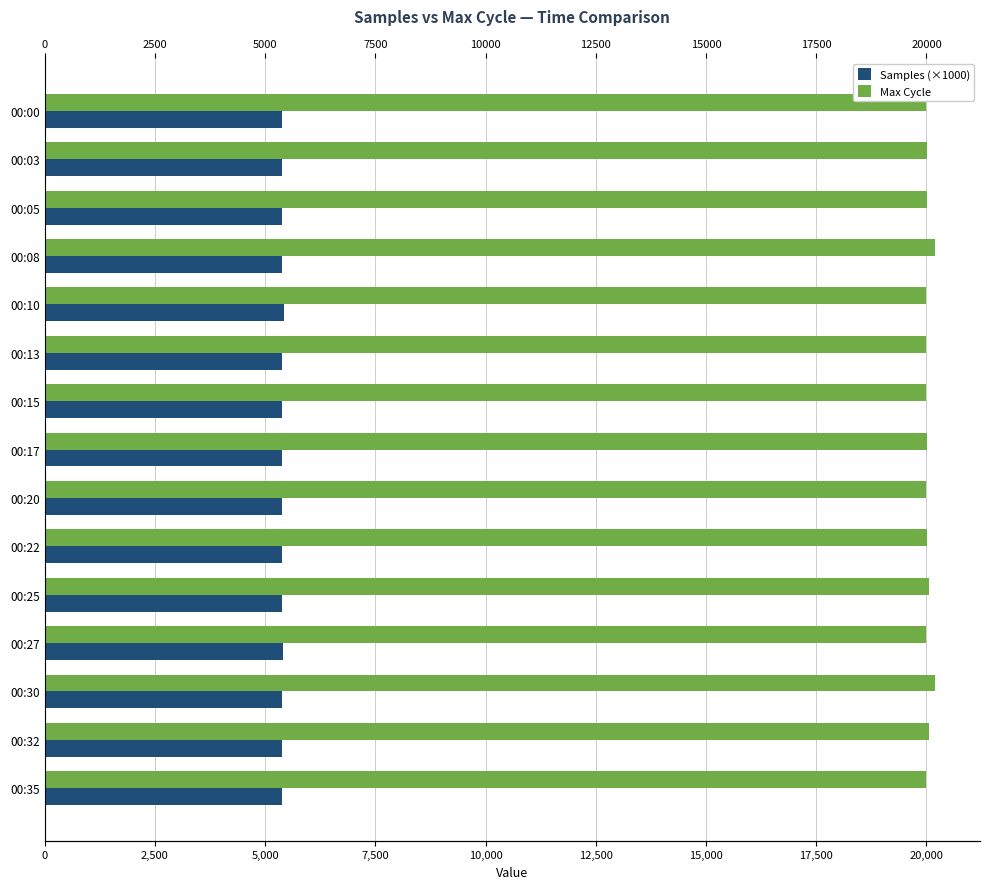

At how many categories does at least one series exceed 17194?

15